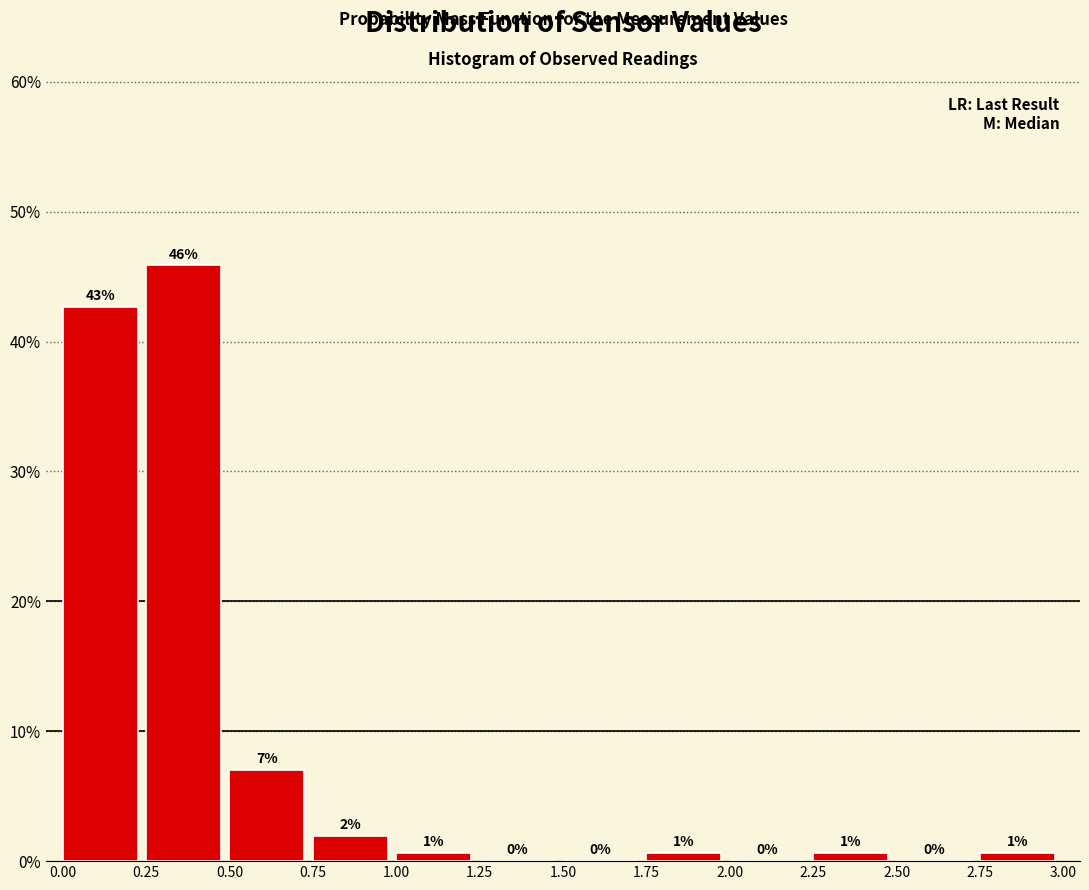

Over which range of the x-axis is the bar tallest?

0.25 to 0.50